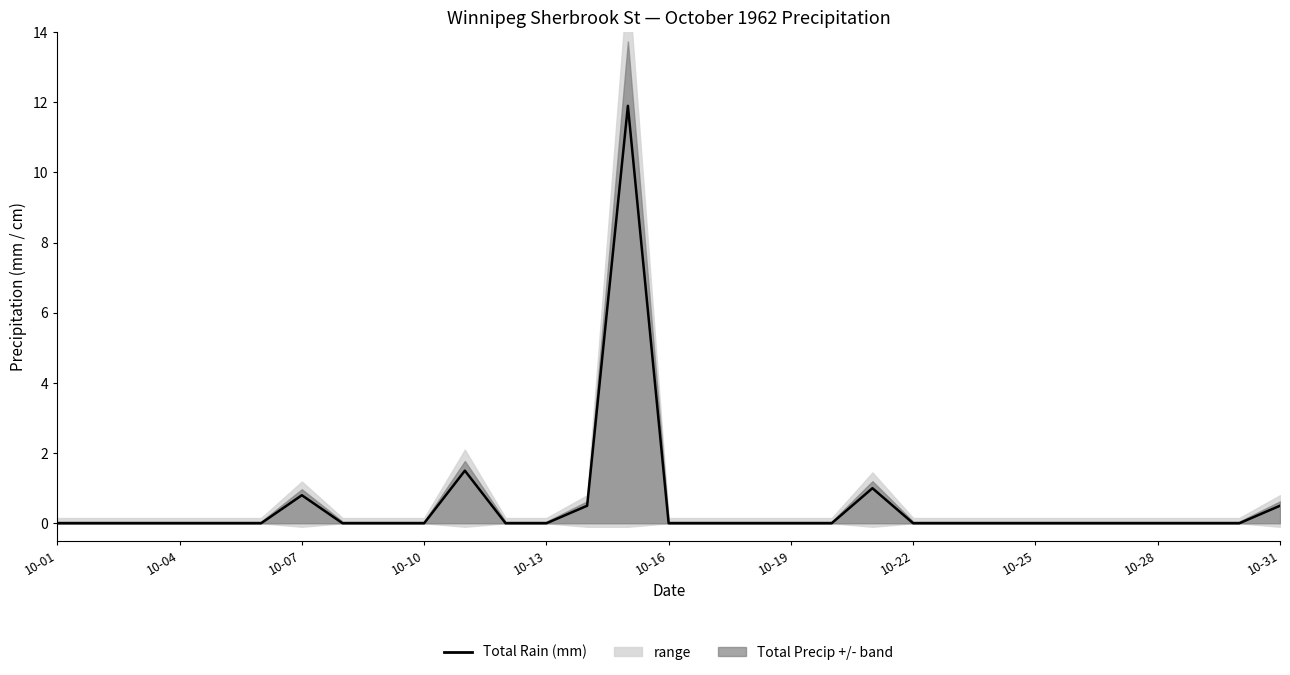

What is the maximum value shown in the chart?

11.9